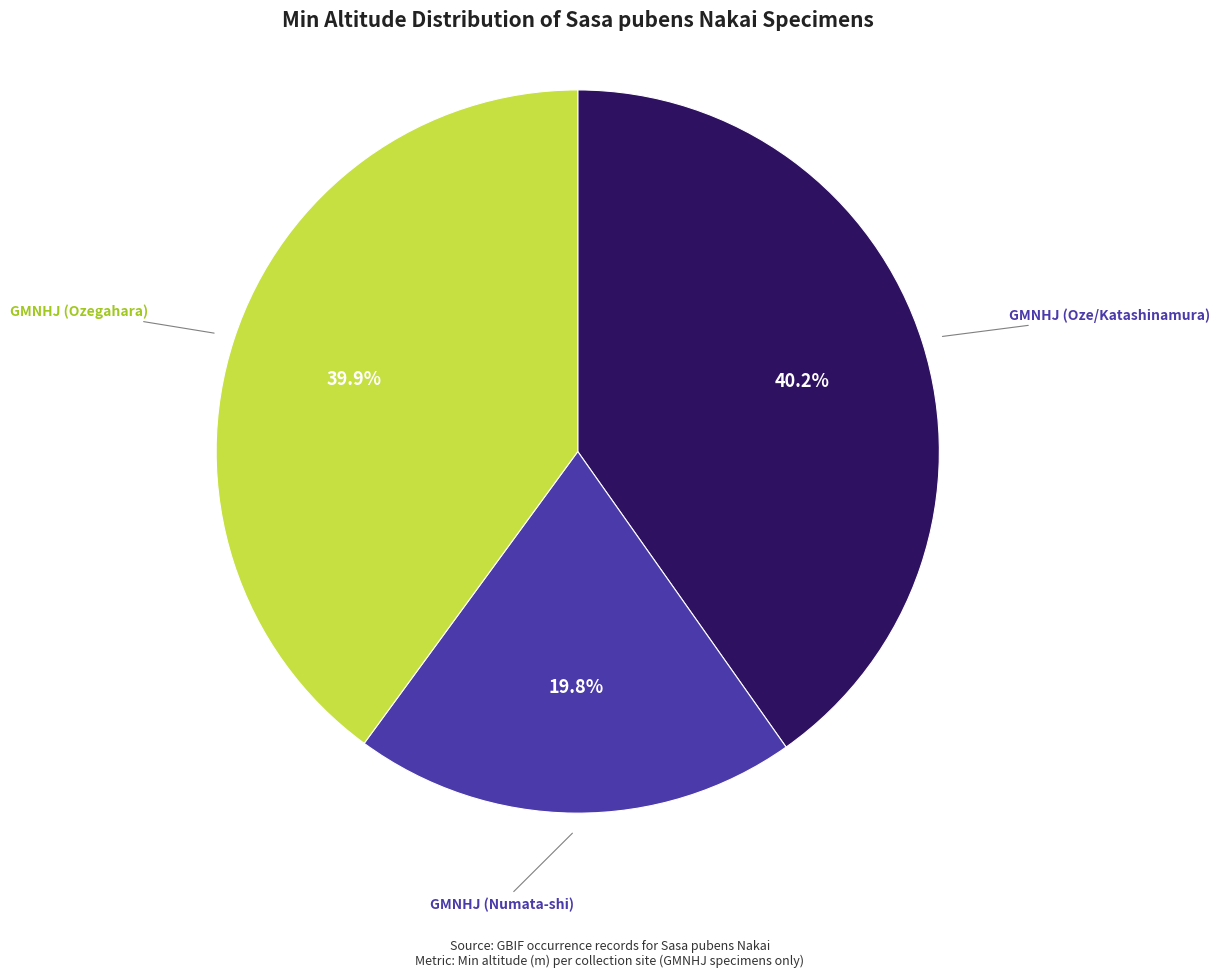

Does any single category account for the majority?

No